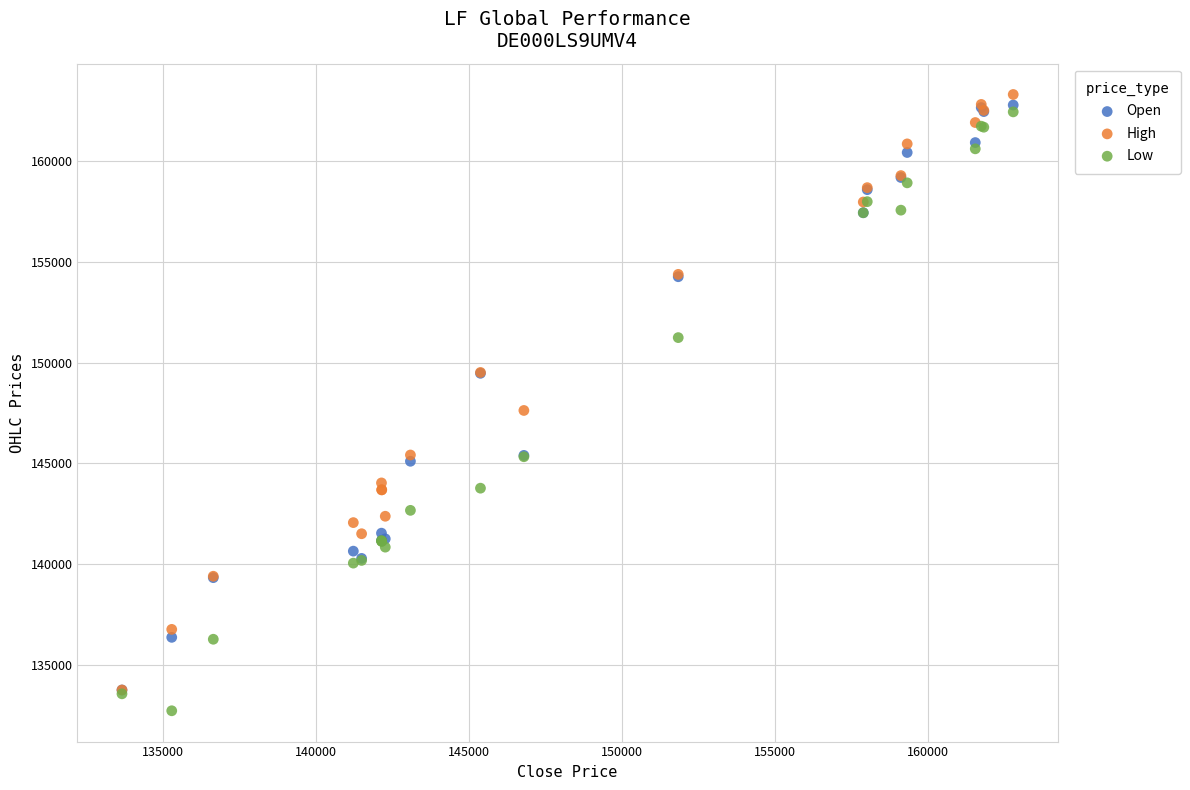

What are all the series names shown in the legend?

Open, High, Low